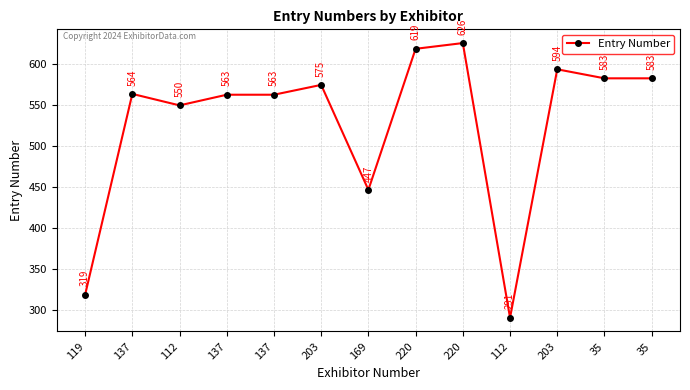

What is the label of the 6th point from the left?

203